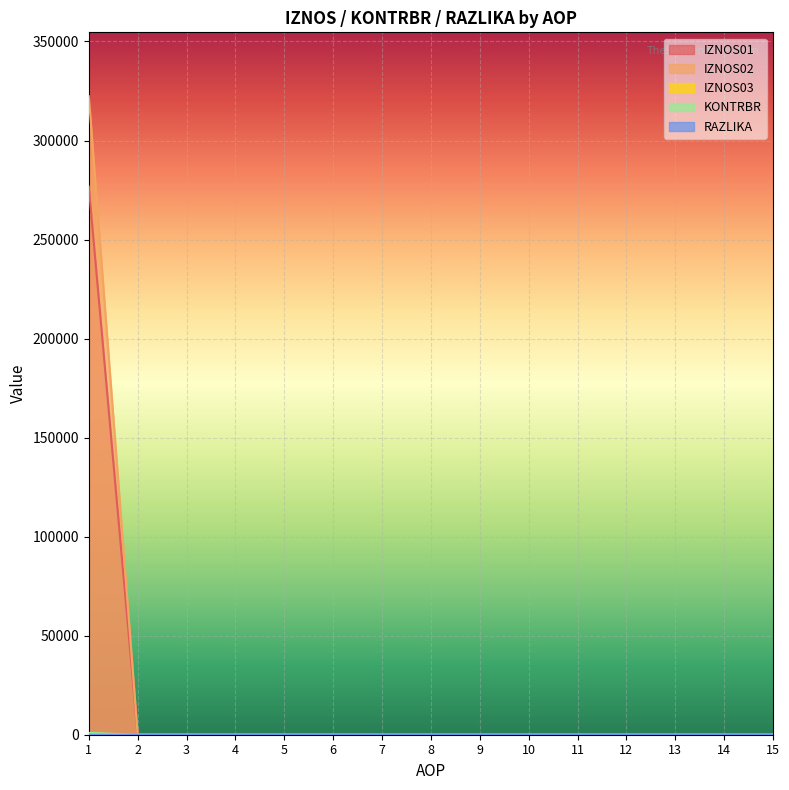

What is the highest value of the IZNOS02 series?

322388.7